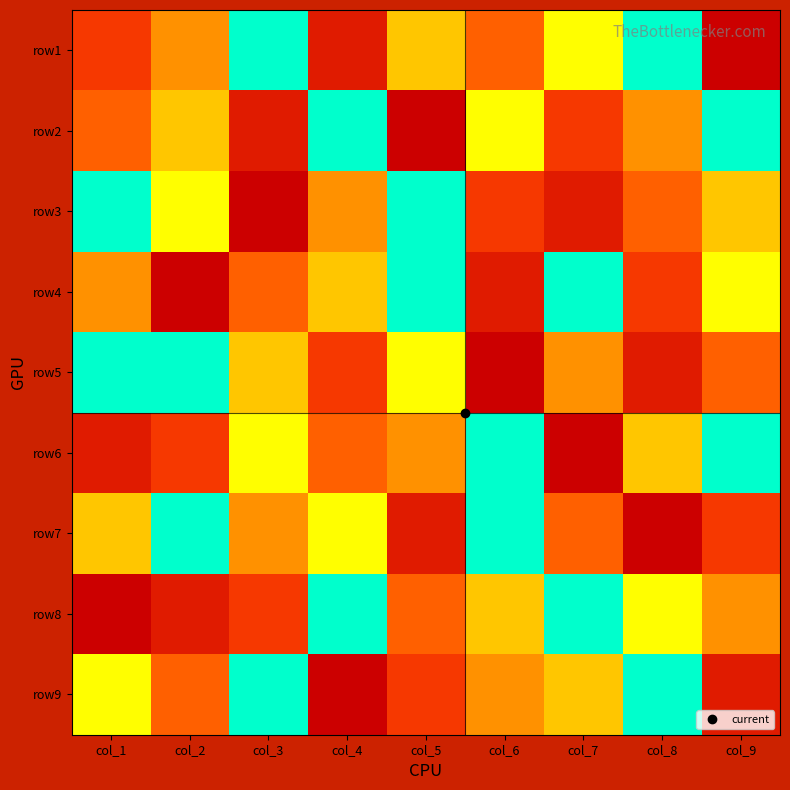

How many data points does each series have?

9